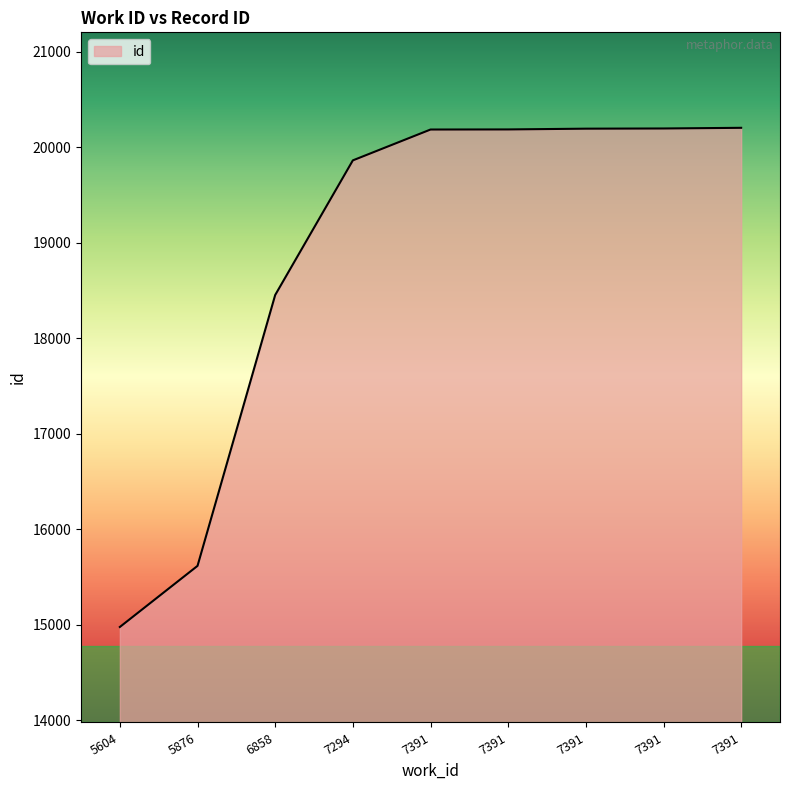

True or false: the data shows 18453 at 6858.

True